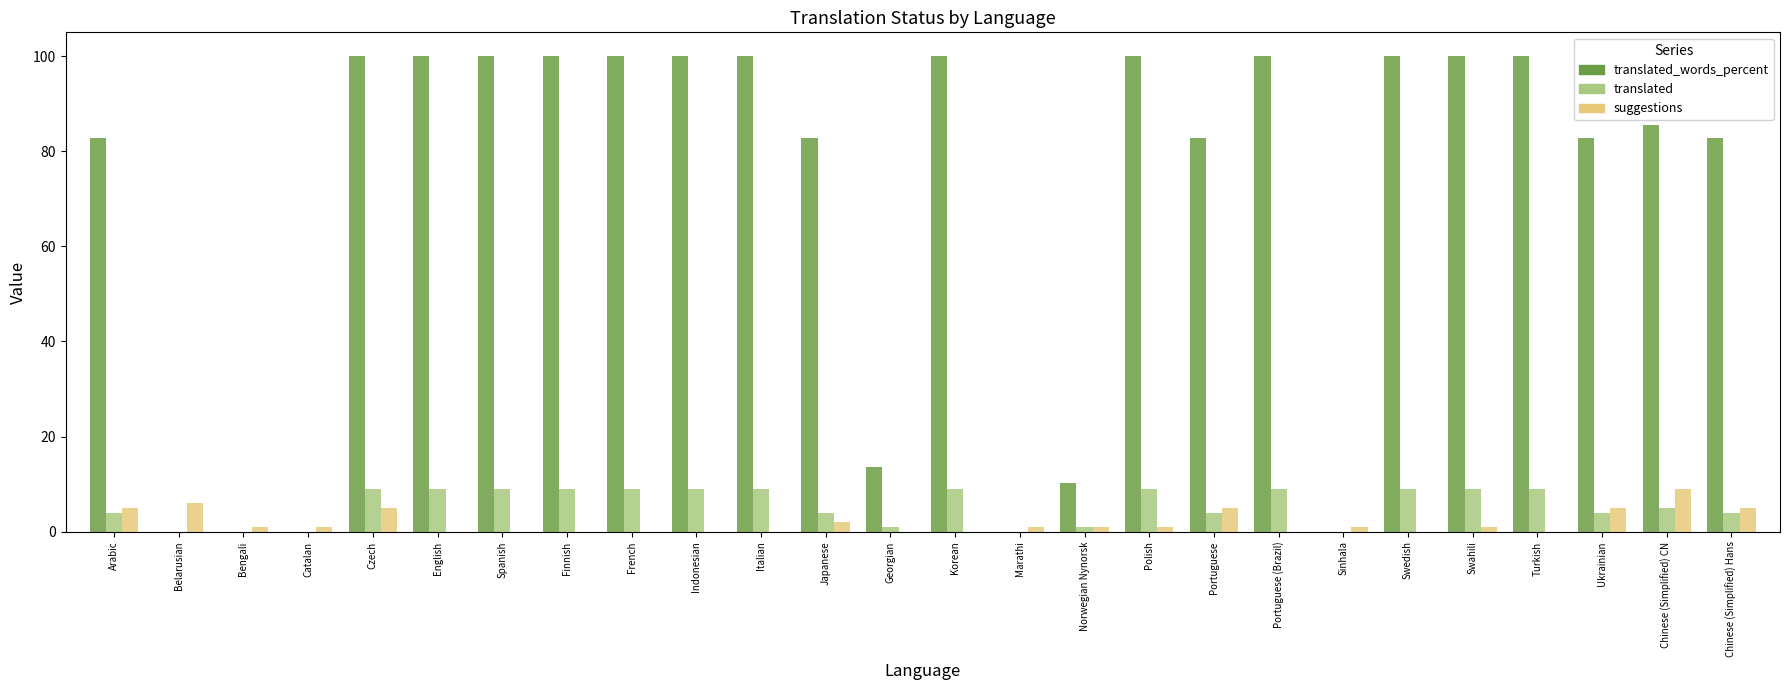

What is the spread (max minus min) of values at Czech?

95.0